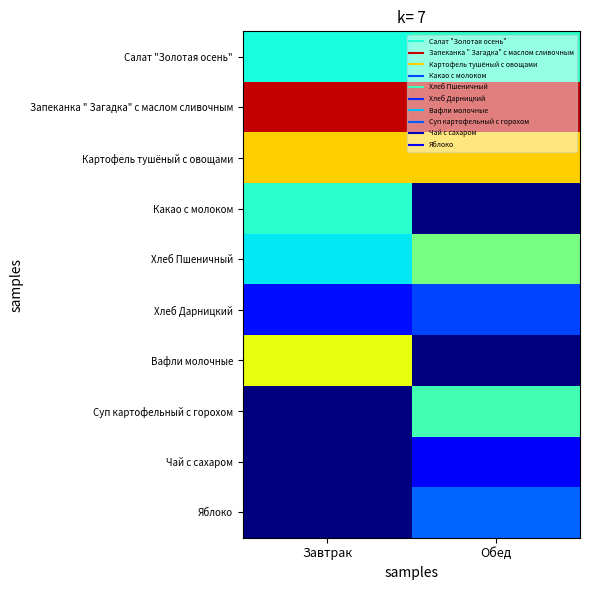

Rank the series by their maximum value, from lowest to highest.

Чай с сахаром, Хлеб Дарницкий, Яблоко, Какао с молоком, Салат "Золотая осень", Суп картофельный с горохом, Хлеб Пшеничный, Вафли молочные, Картофель тушёный с овощами, Запеканка " Загадка" с маслом сливочным